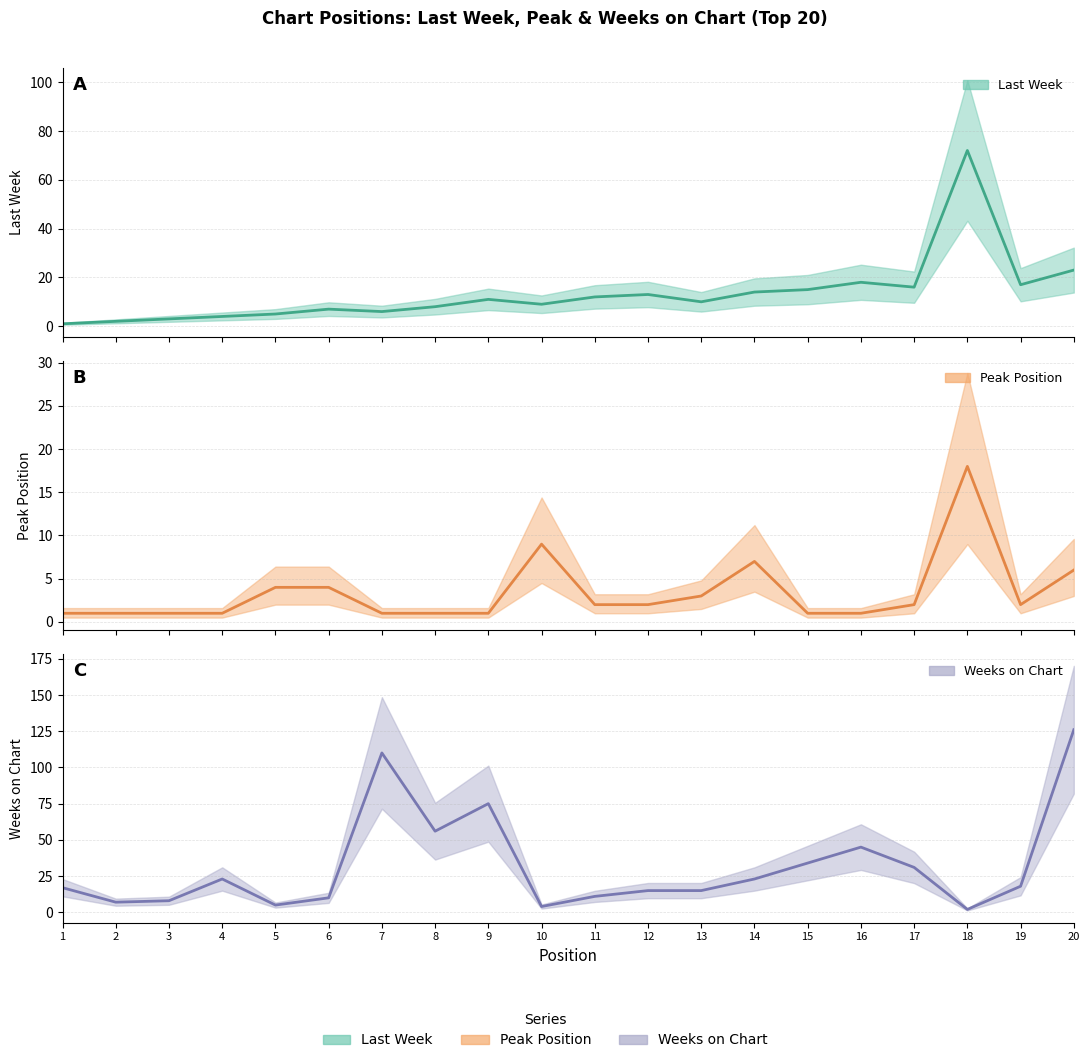

How many values in the Weeks on Chart series are below 18?

10